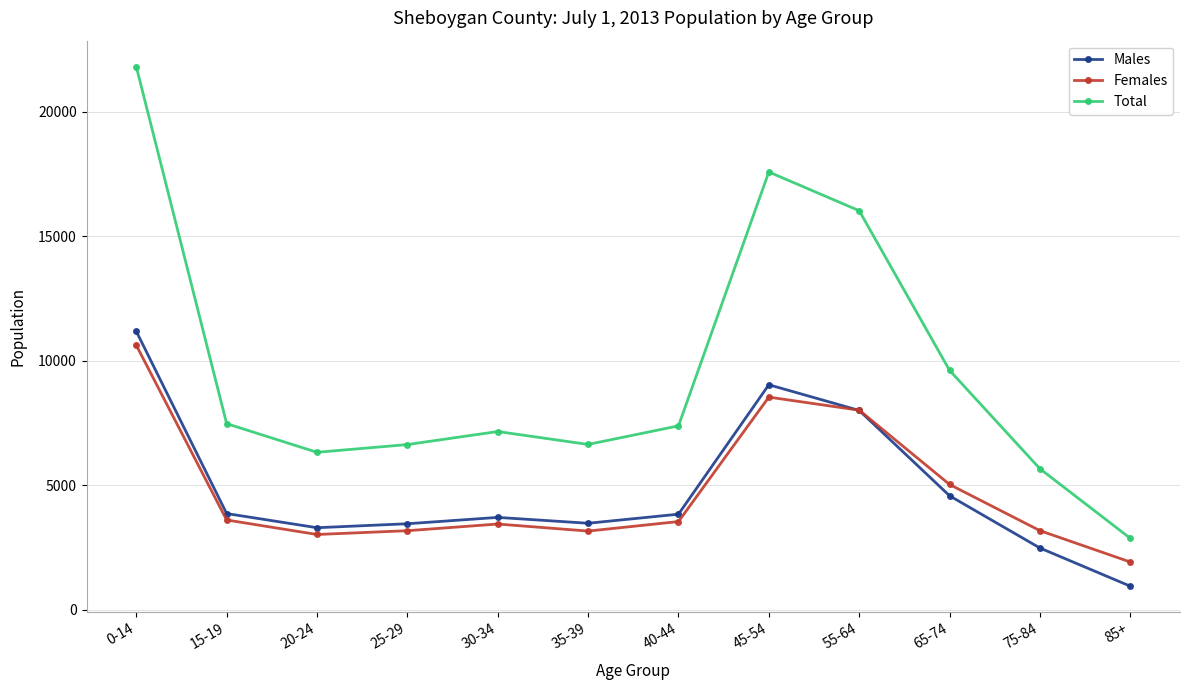

What is the difference between the highest and lowest values at 30-34?

3714